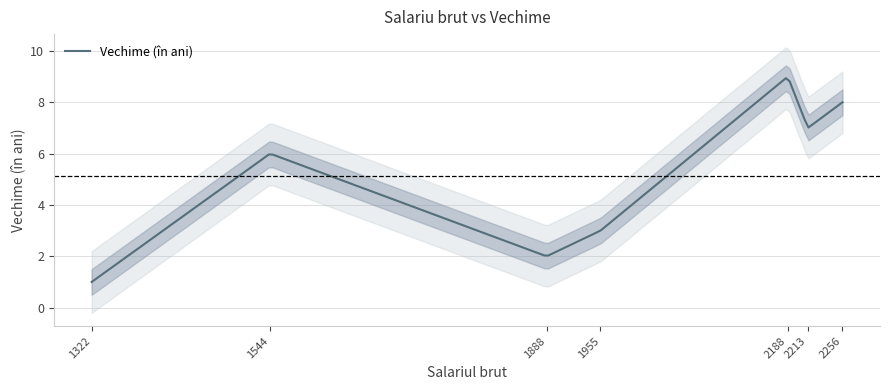

What is the minimum value shown in the chart?

1